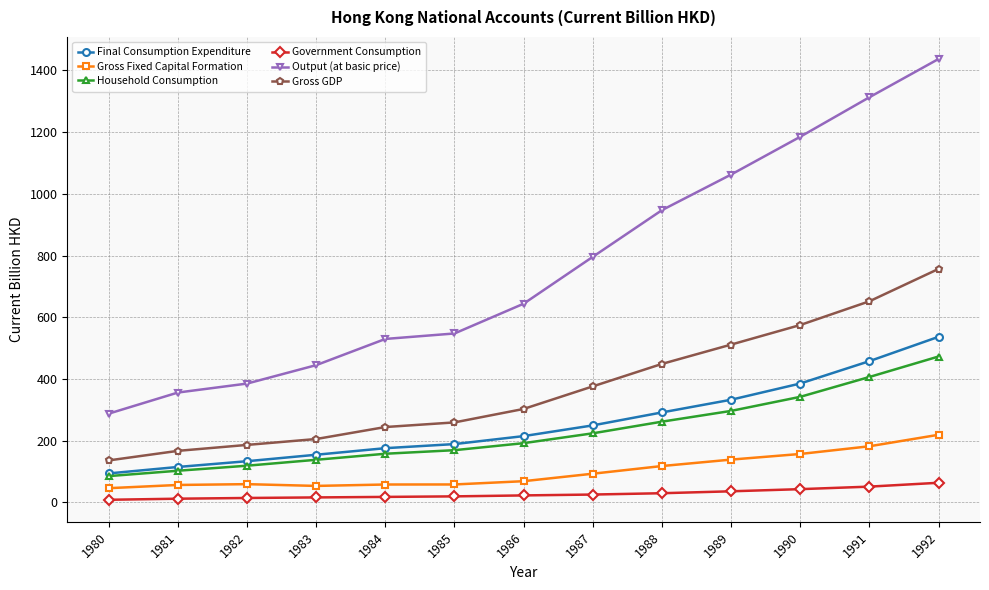

Is the value of Final Consumption Expenditure at 1988 greater than the value of Household Consumption at 1986?

Yes